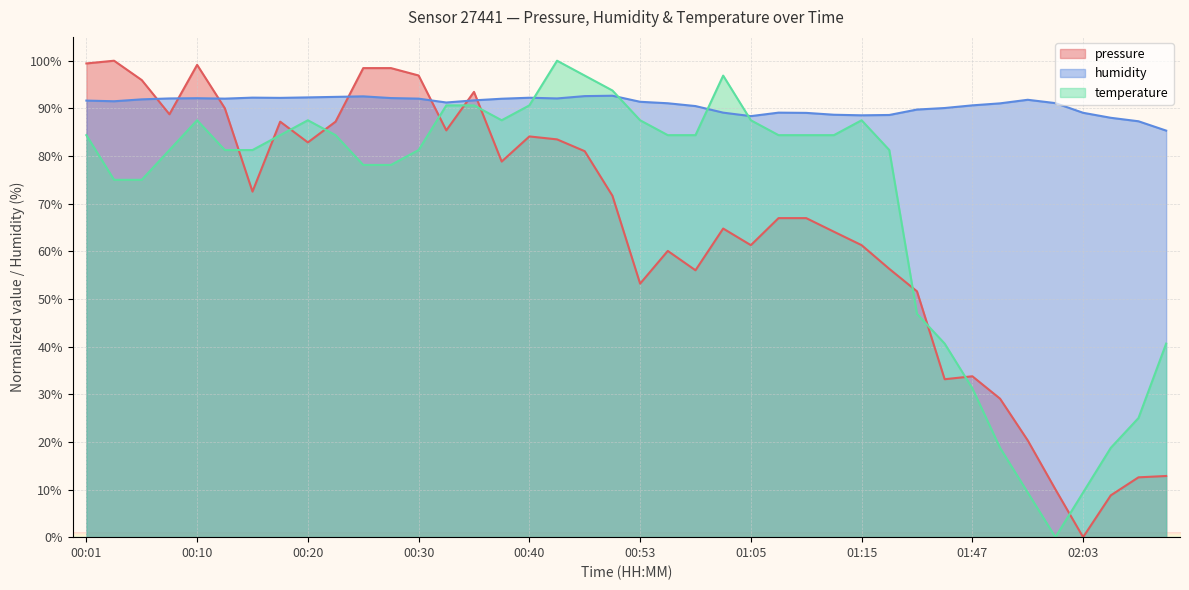

Rank the series by their average value, from highest to lowest.

humidity, temperature, pressure